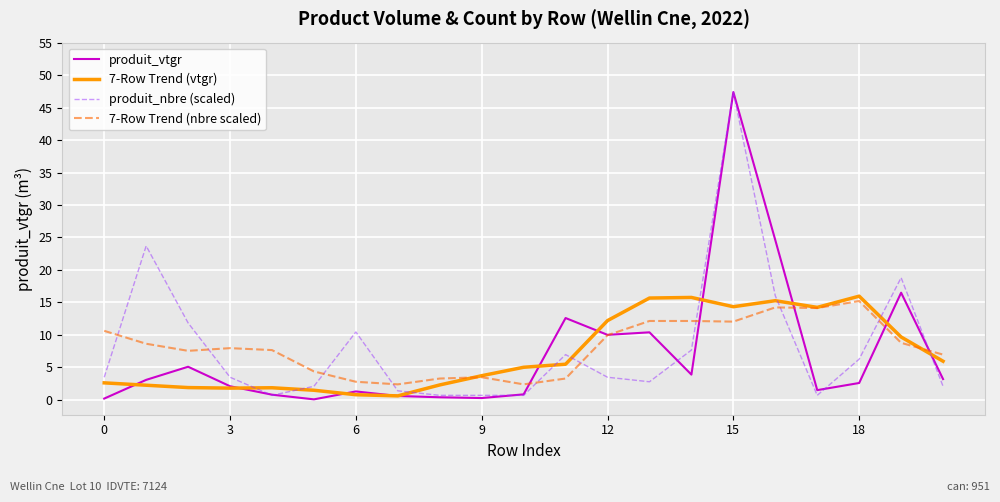

After their last crossing, which series has the higher values: 7-Row Trend (nbre scaled) or produit_nbre (scaled)?

7-Row Trend (nbre scaled)